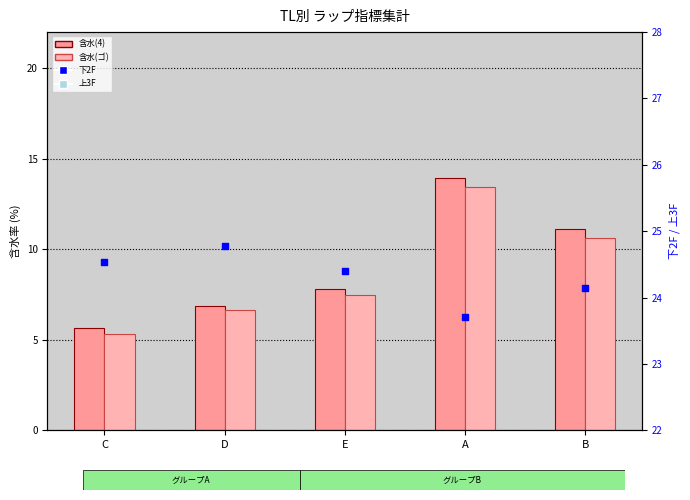

At how many categories does at least one series exceed 22?

5